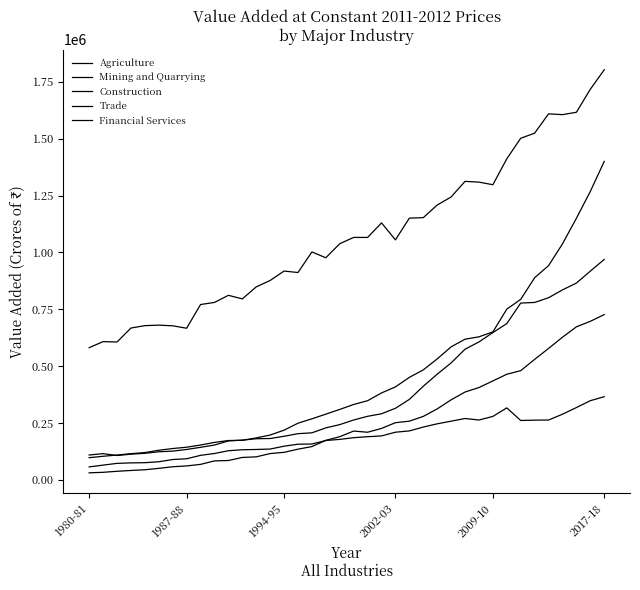

Does the chart have visible grid lines?

No